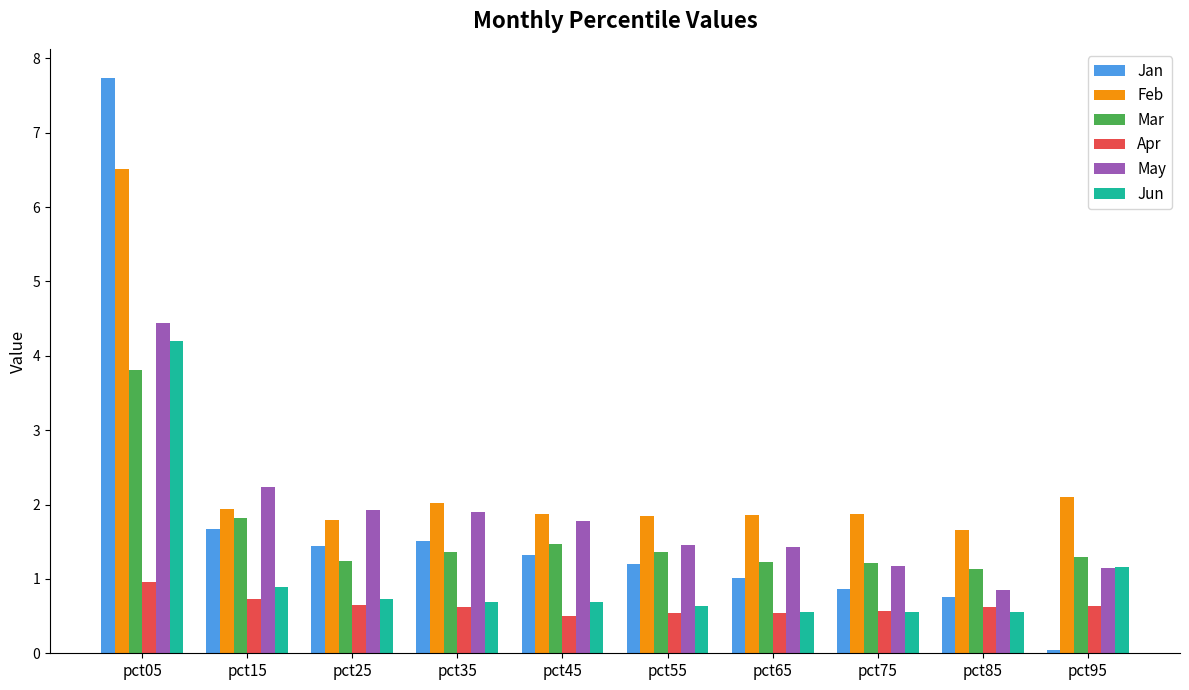

Read the Jan value at pct65.

1.0